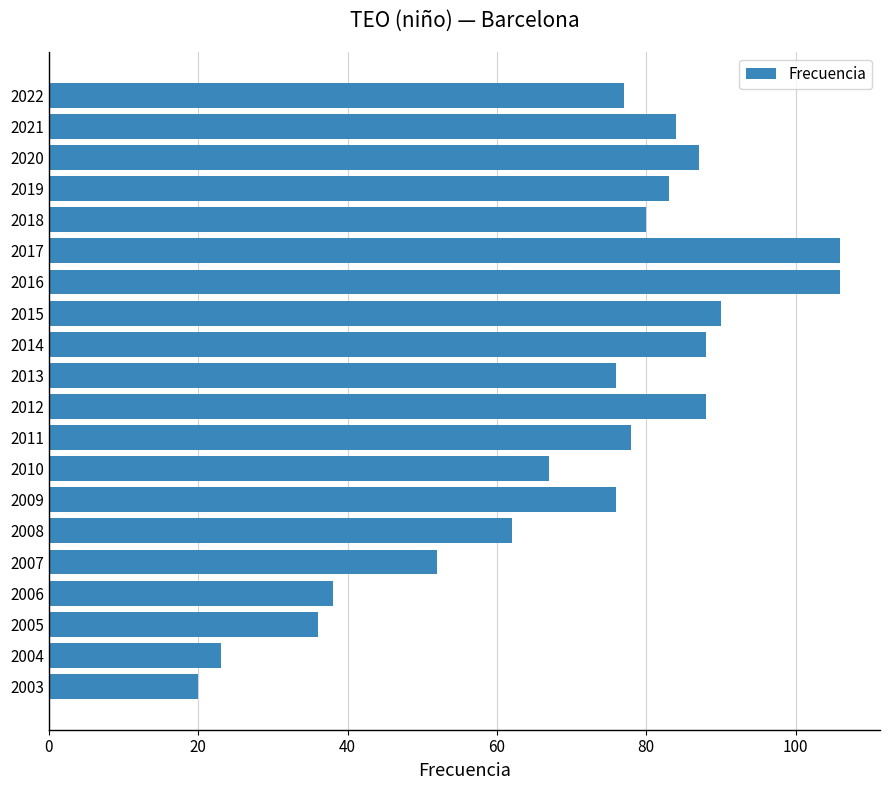

What is the difference between the maximum and minimum values?

86